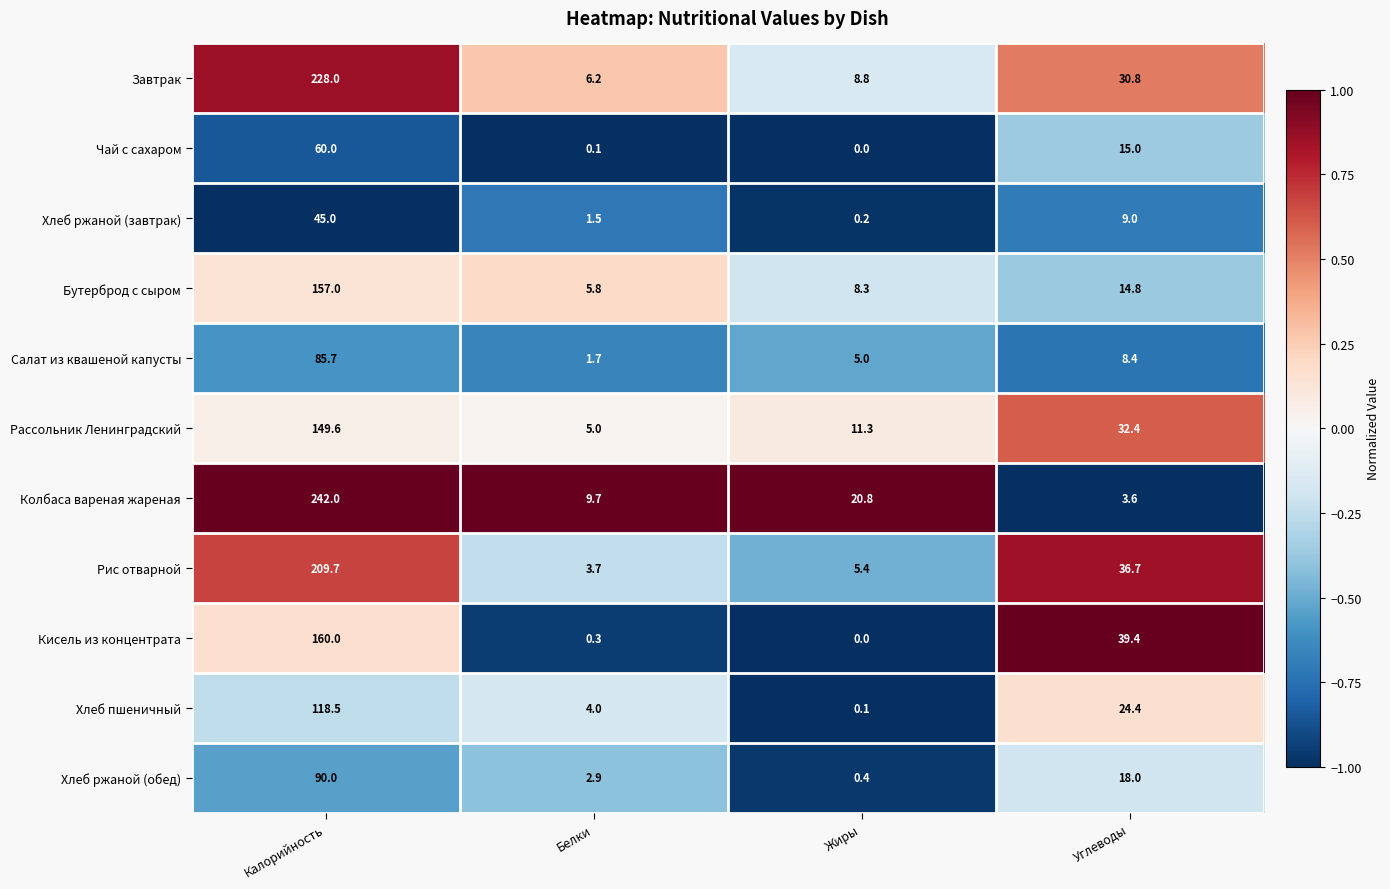

Rank the series by their maximum value, from lowest to highest.

Хлеб ржаной (завтрак), Чай с сахаром, Салат из квашеной капусты, Хлеб ржаной (обед), Хлеб пшеничный, Рассольник Ленинградский, Бутерброд с сыром, Кисель из концентрата, Рис отварной, Завтрак, Колбаса вареная жареная